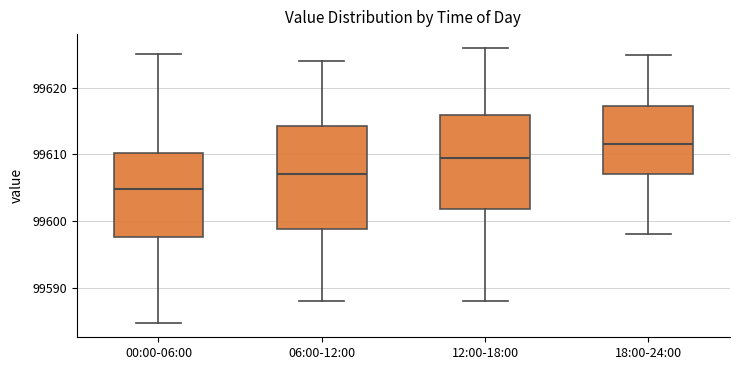

Reading left to right, read every box against the y-axis: the position of its median line, the range the box covers, and the ends of its whiskers. The values are not printed on the chart, so give them approximately, as read against the axis.

00:00-06:00: median 99605, box 99598 to 99610, whiskers 99585 to 99625
06:00-12:00: median 99607, box 99599 to 99614, whiskers 99588 to 99624
12:00-18:00: median 99610, box 99602 to 99616, whiskers 99588 to 99626
18:00-24:00: median 99612, box 99607 to 99617, whiskers 99598 to 99625